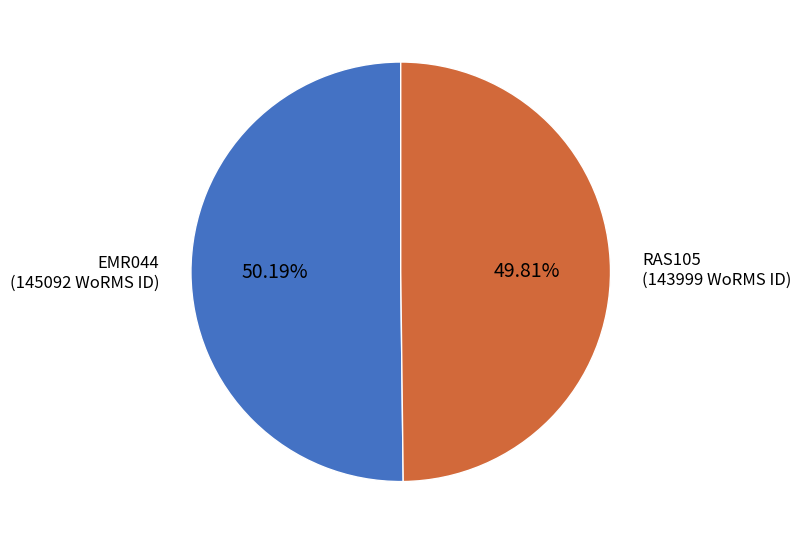

Does any single category account for the majority?

Yes